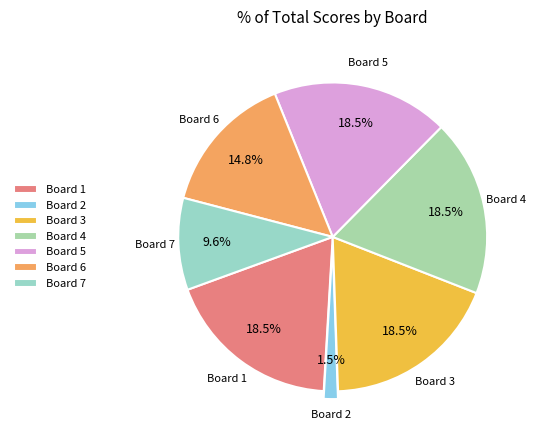

Does Board 3 represent more than half of the total?

No